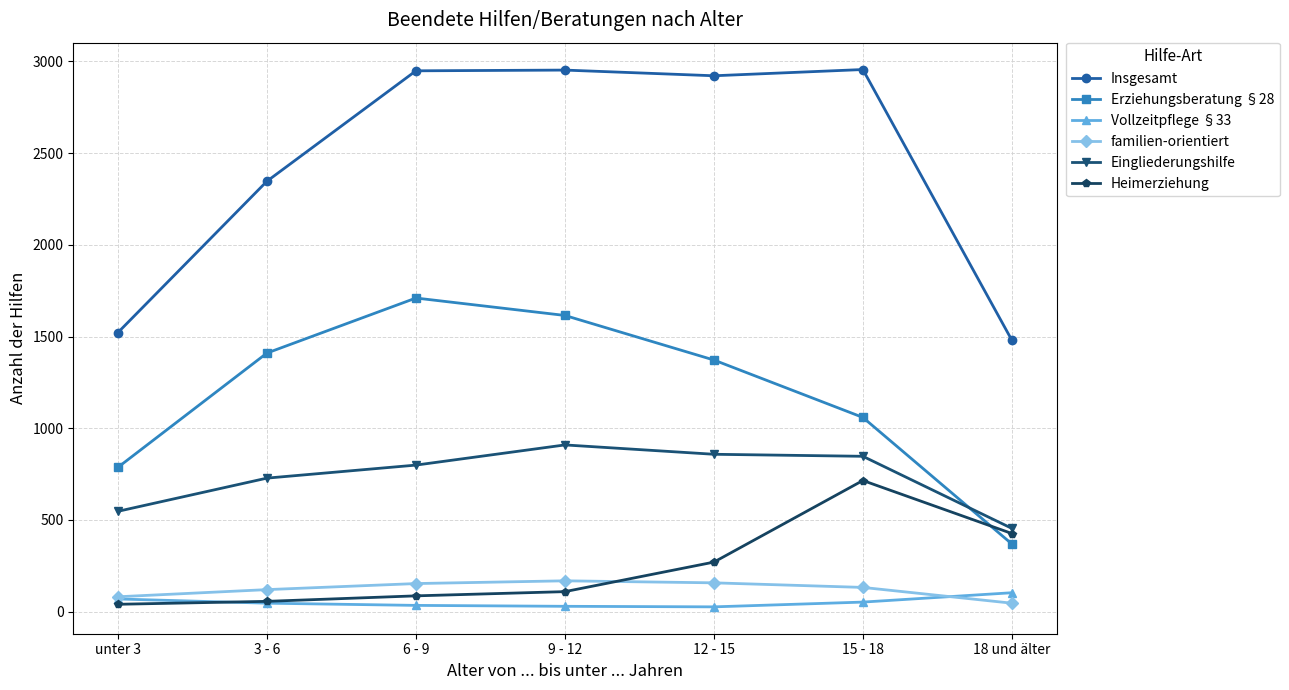

Which category has the lowest value in the Erziehungsberatung §28 series?

18 und älter